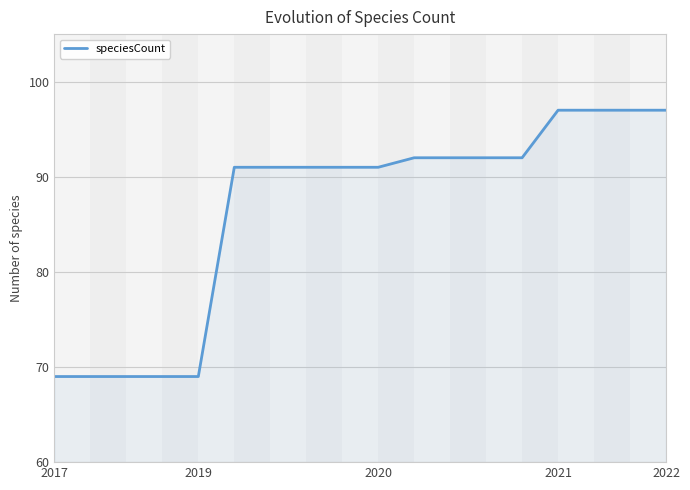

What is the minimum value shown in the chart?

69